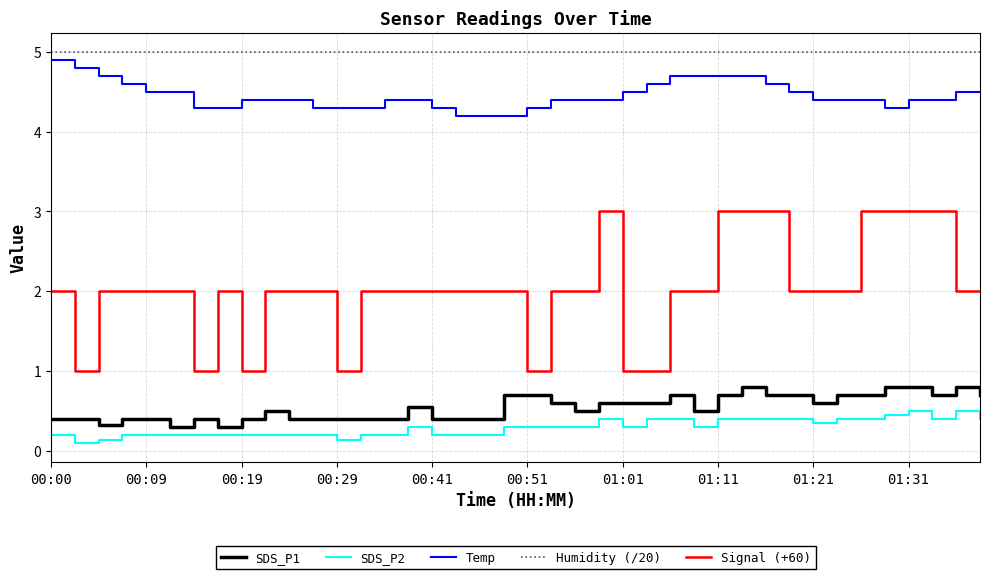

Which series has the largest total across all categories?

Humidity (/20)